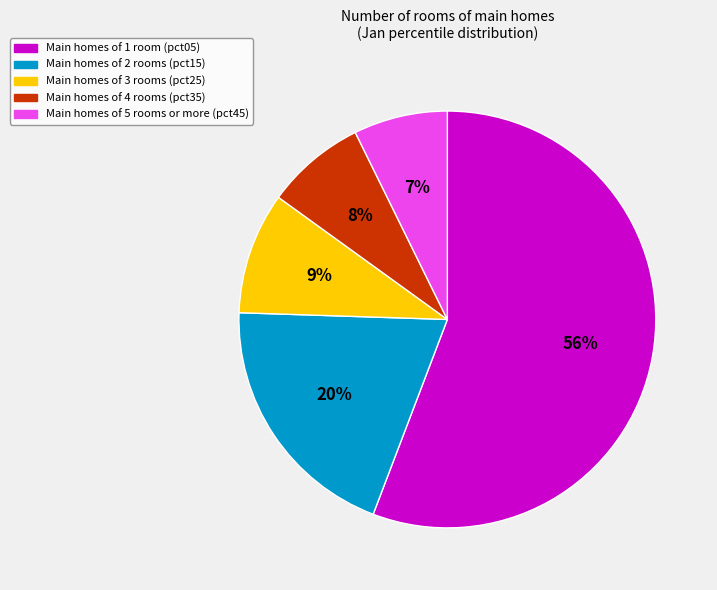

How many slices are in this pie chart?

5